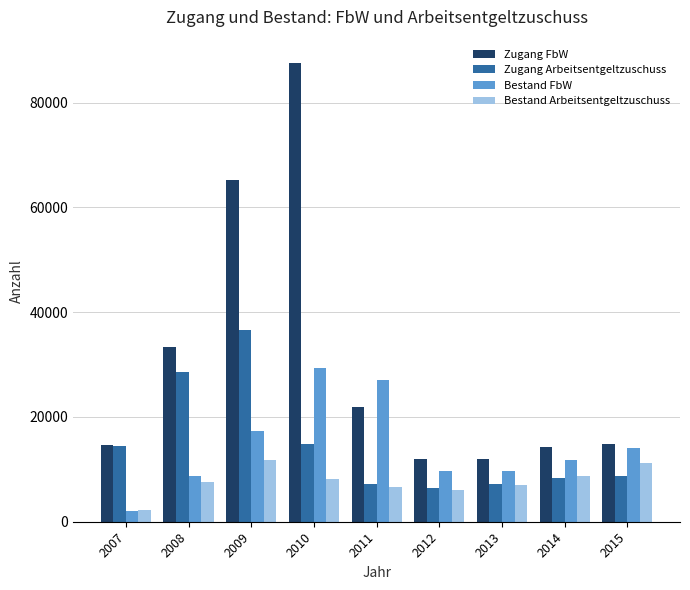

What value does the Zugang FbW series have at 2011, to the nearest 100?

21800